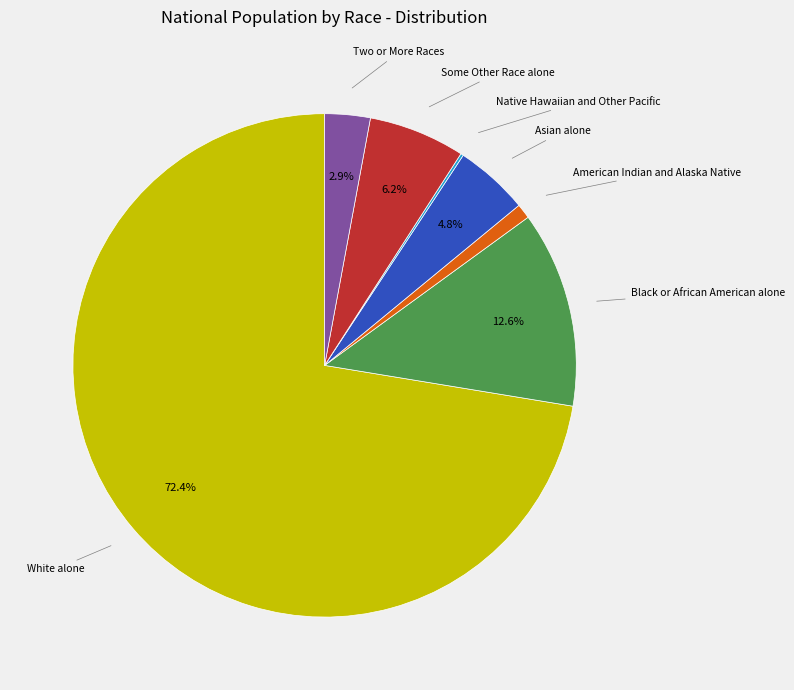

Which category has the biggest portion of the pie?

White alone